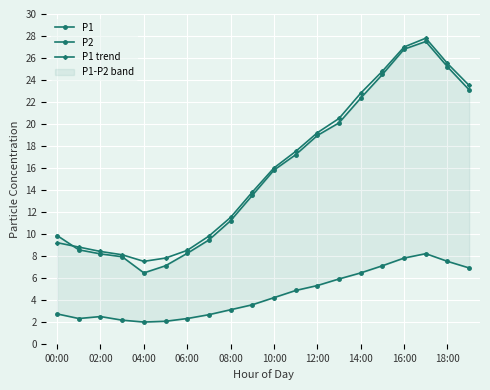

True or false: P1 trend and P2 cross at least once.

False